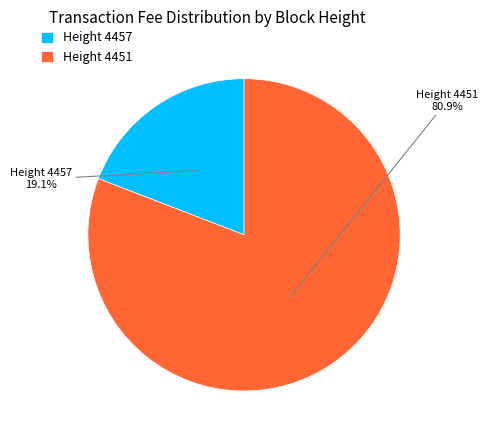

Rank the categories by value from lowest to highest.

Height 4457, Height 4451